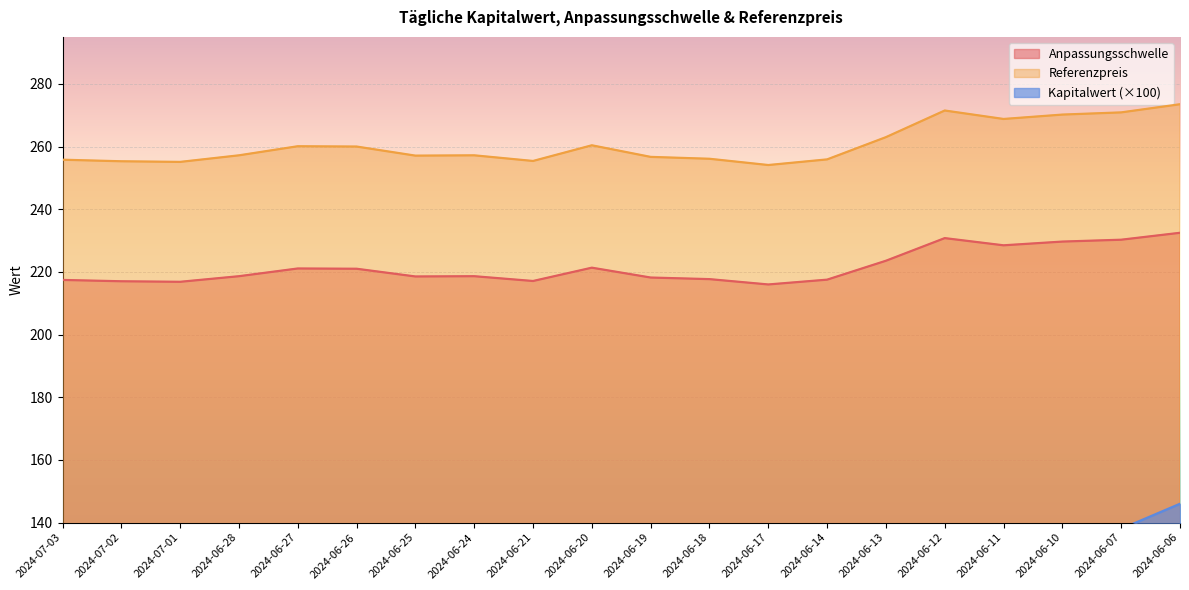

Rank the series by their average value, from lowest to highest.

Kapitalwert, Anpassungsschwelle, Referenzpreis